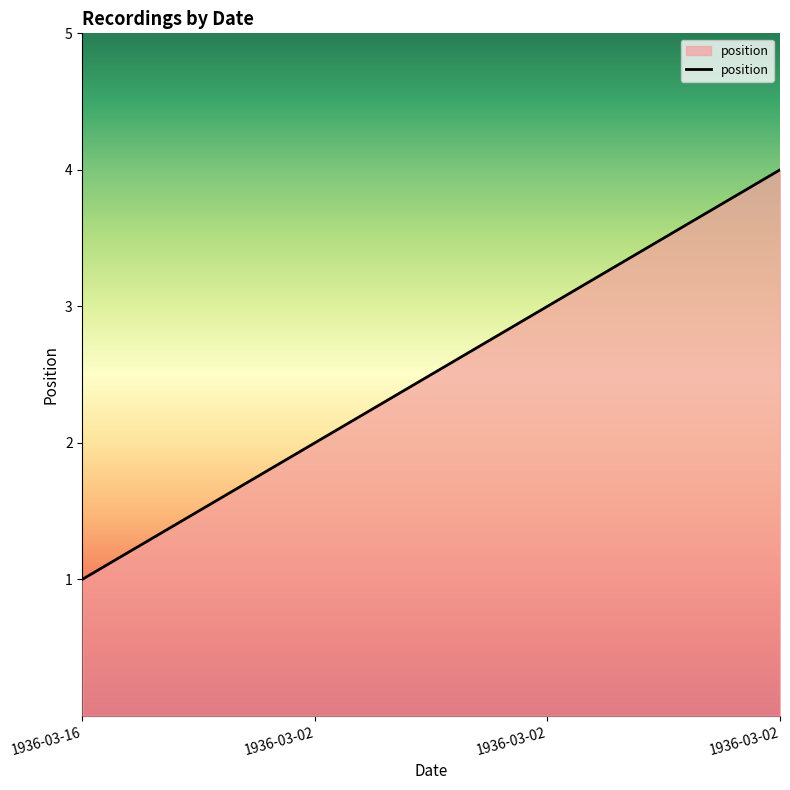

How many lines are shown in the chart?

1